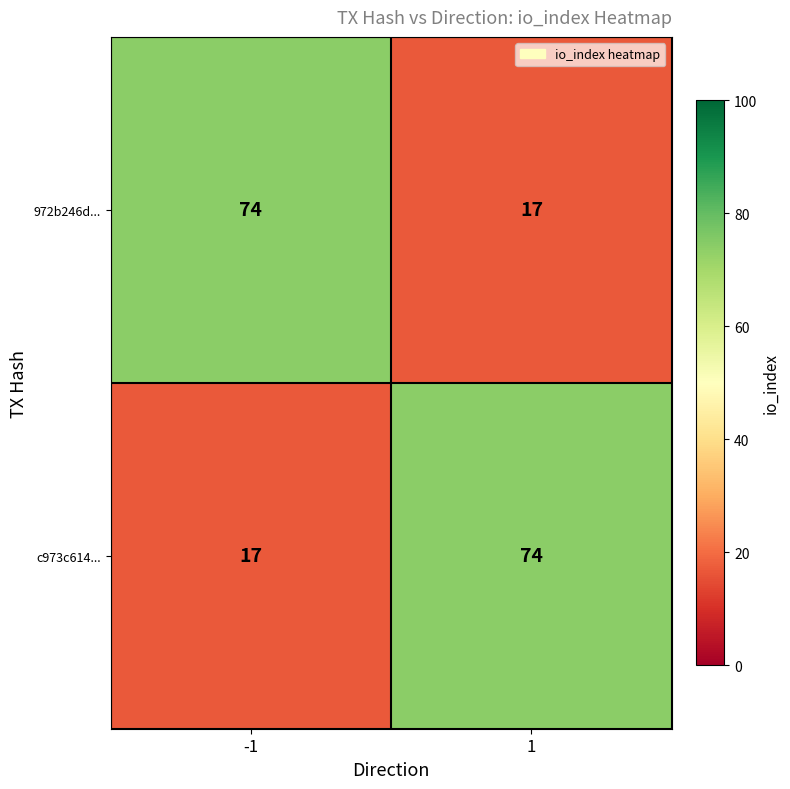

What is the maximum value shown in the chart?

74